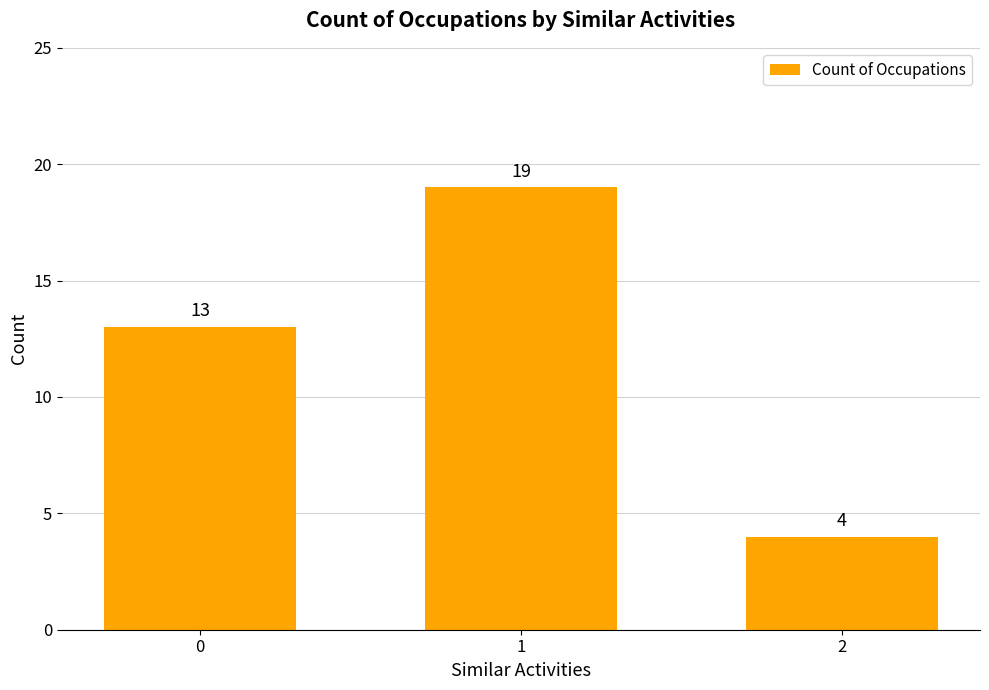

The value at 0 is 9. True or false?

False